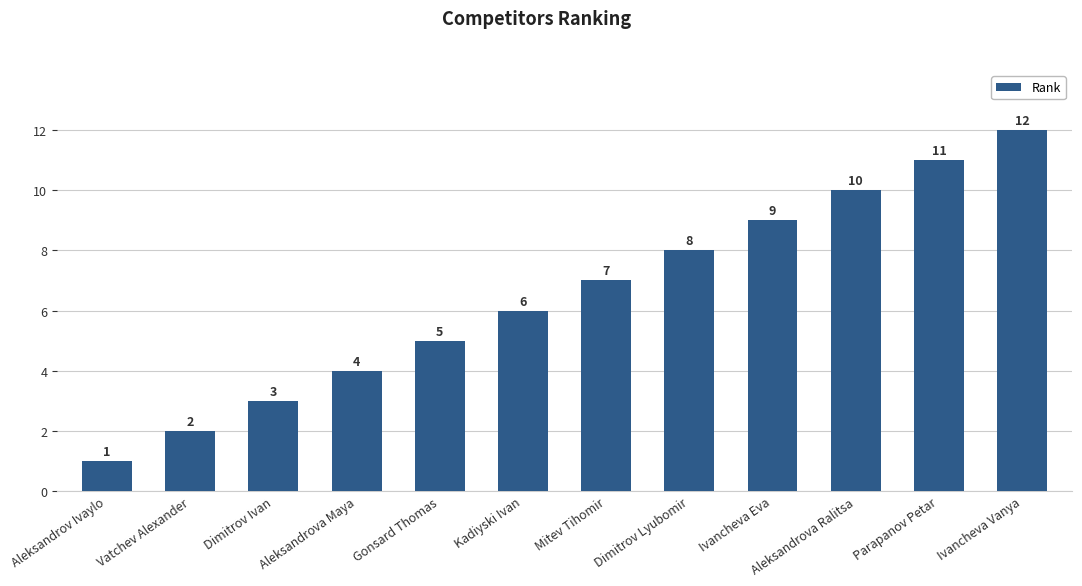

How many distinct data groups are displayed?

1